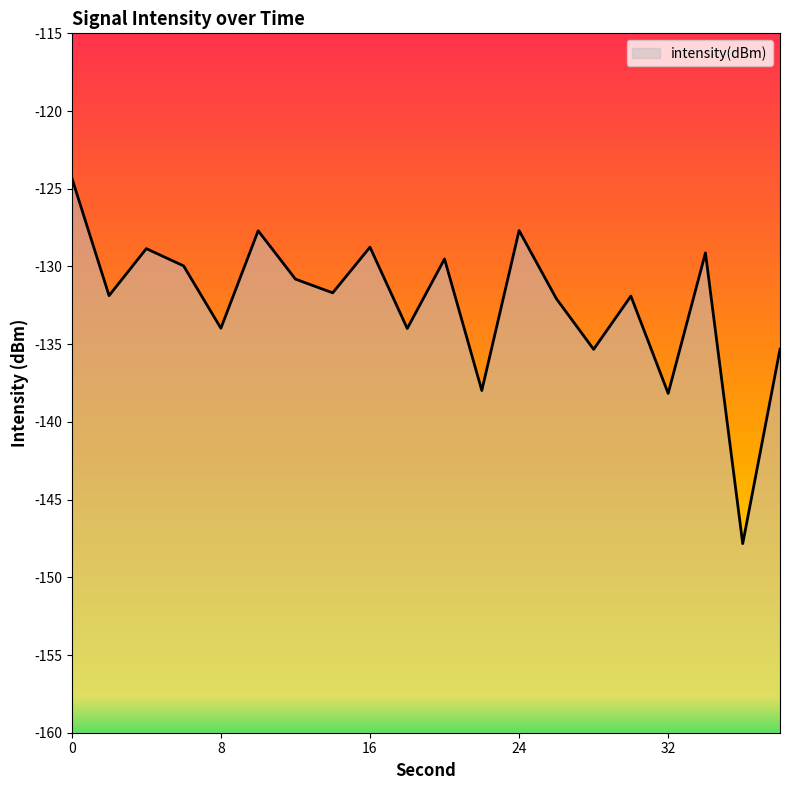

Does the chart have visible grid lines?

No